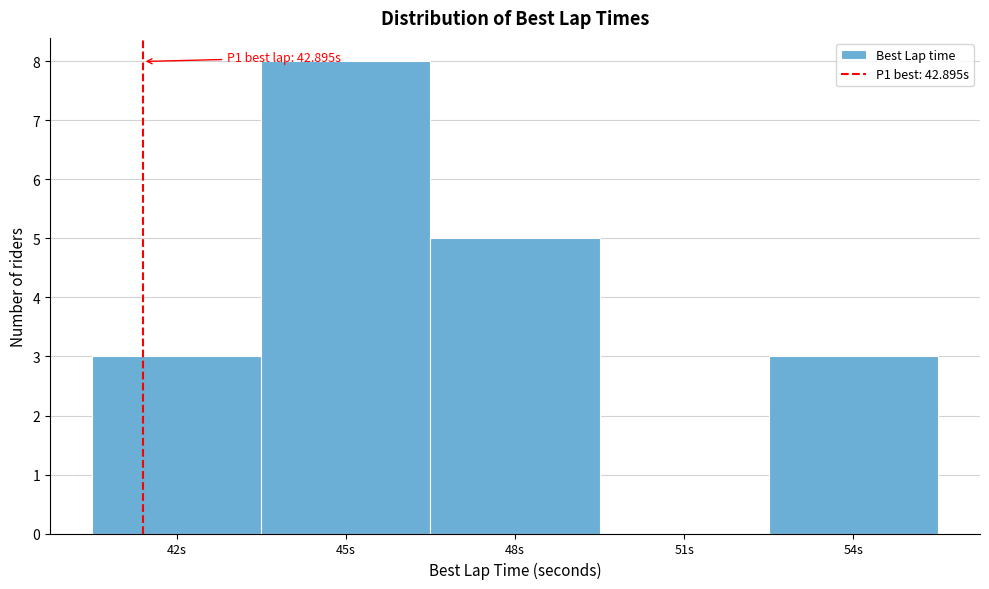

Reading left to right, transcribe all the data shown in this chart.

42s=3	45s=8	48s=5	51s=0	54s=3